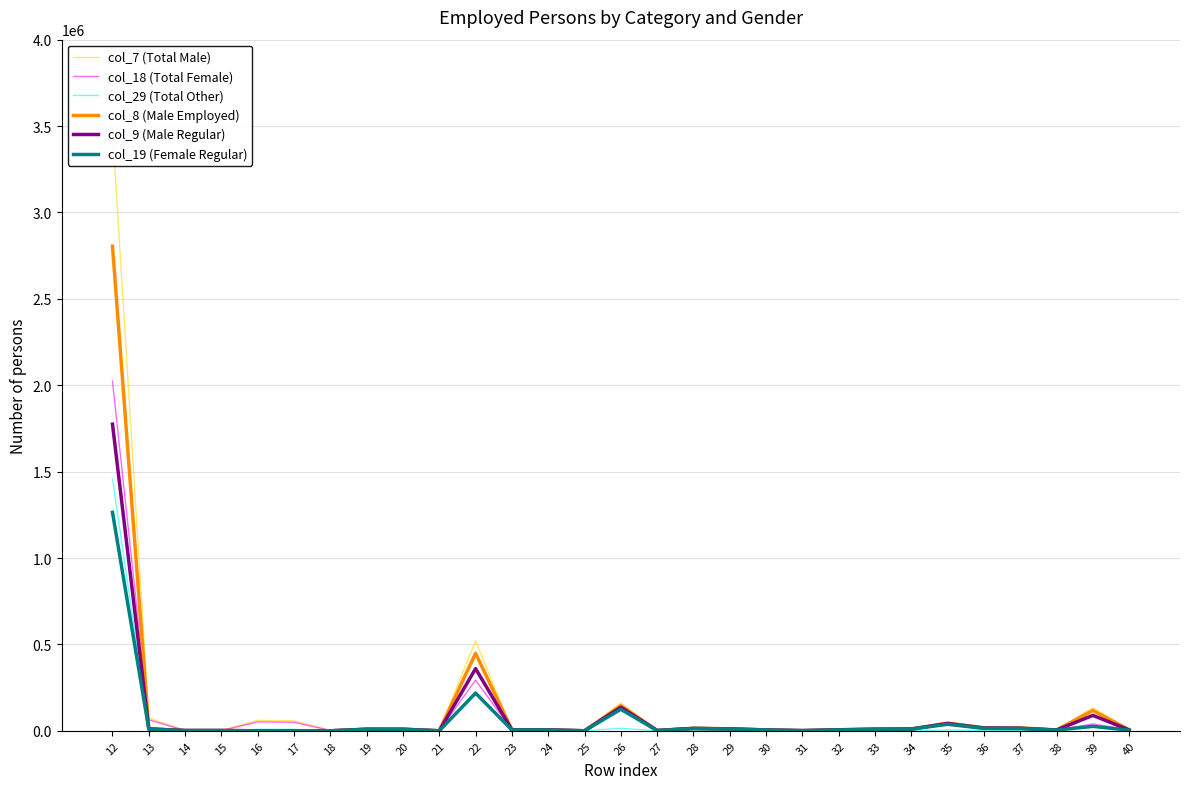

Which series changed the most between 20 and 39?

col_7 (Total Male)